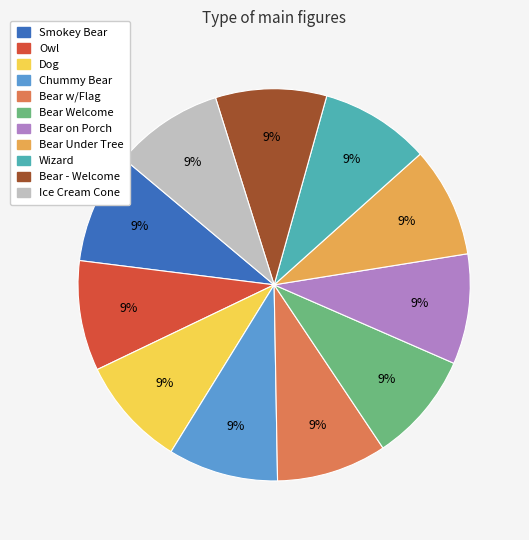

Is it true that Bear - Welcome is 1% of the pie?

False